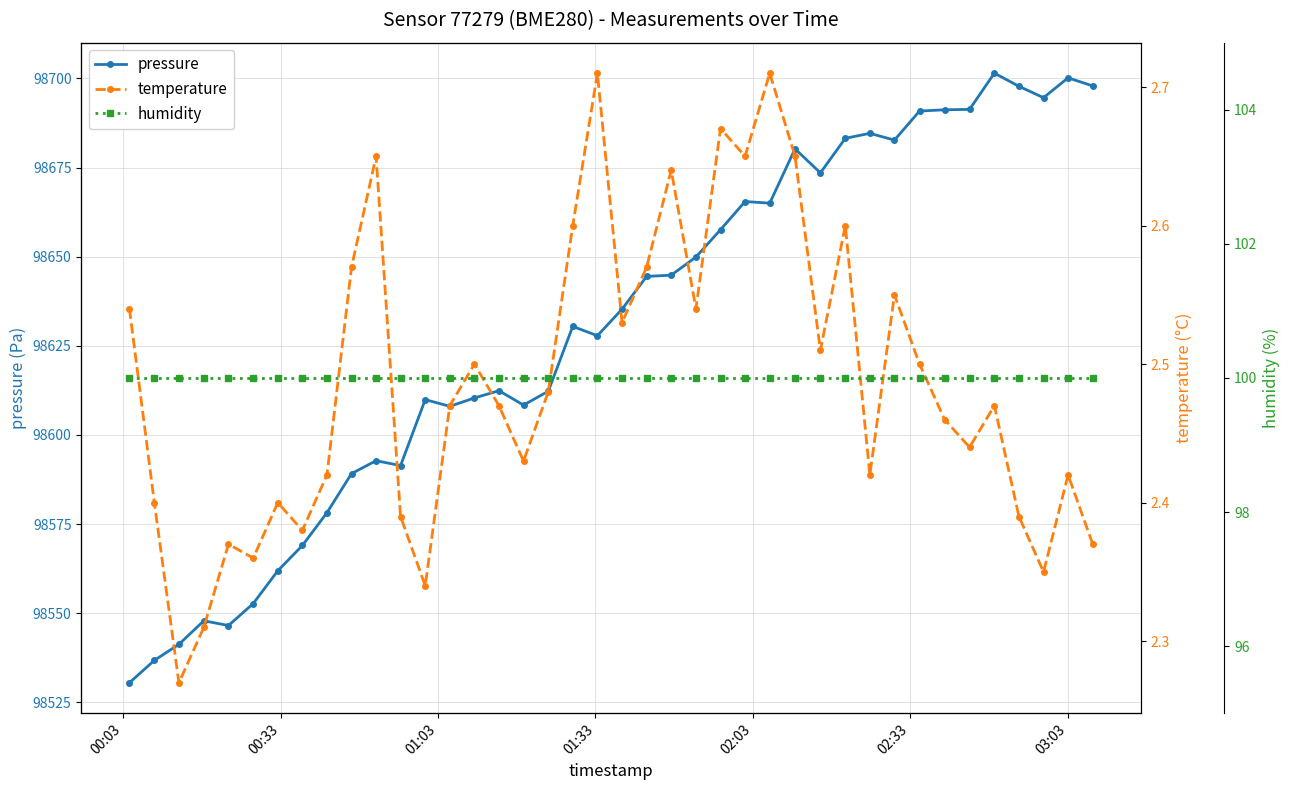

What is the value of the pressure point at the 12th from the left?

98591.4